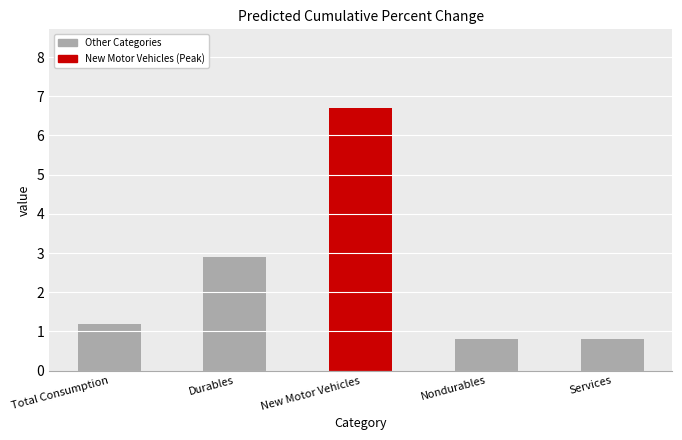

What is the maximum value shown in the chart?

6.7